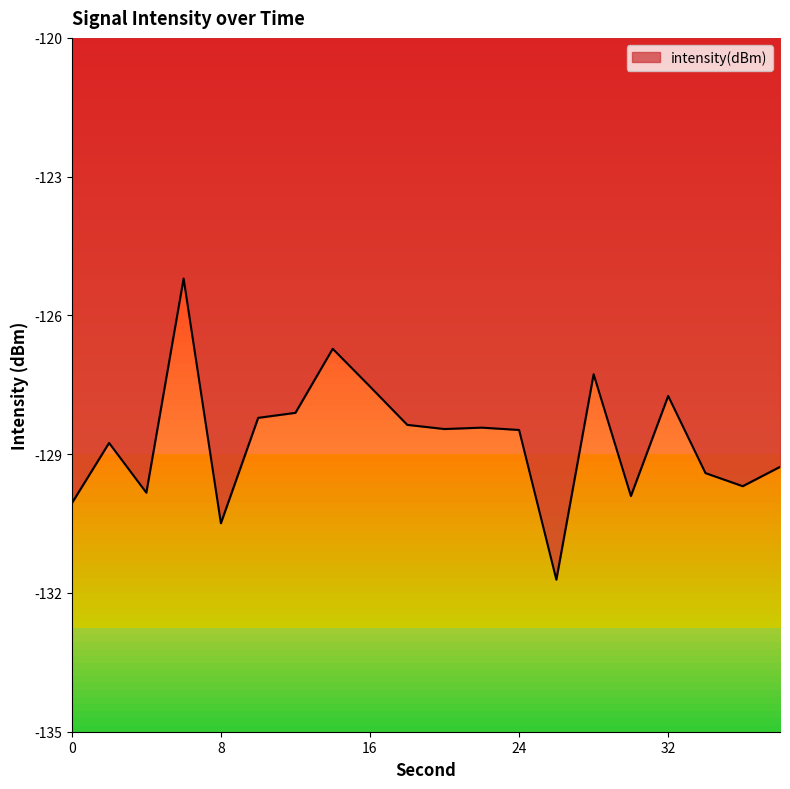

What is the maximum value shown in the chart?

-125.2